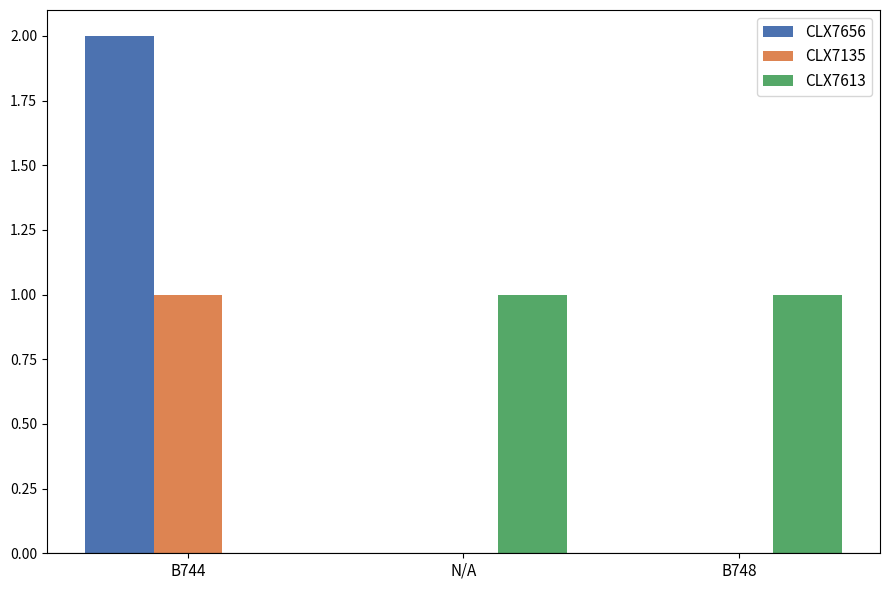

Are the bars grouped side by side (vs. stacked)?

Yes